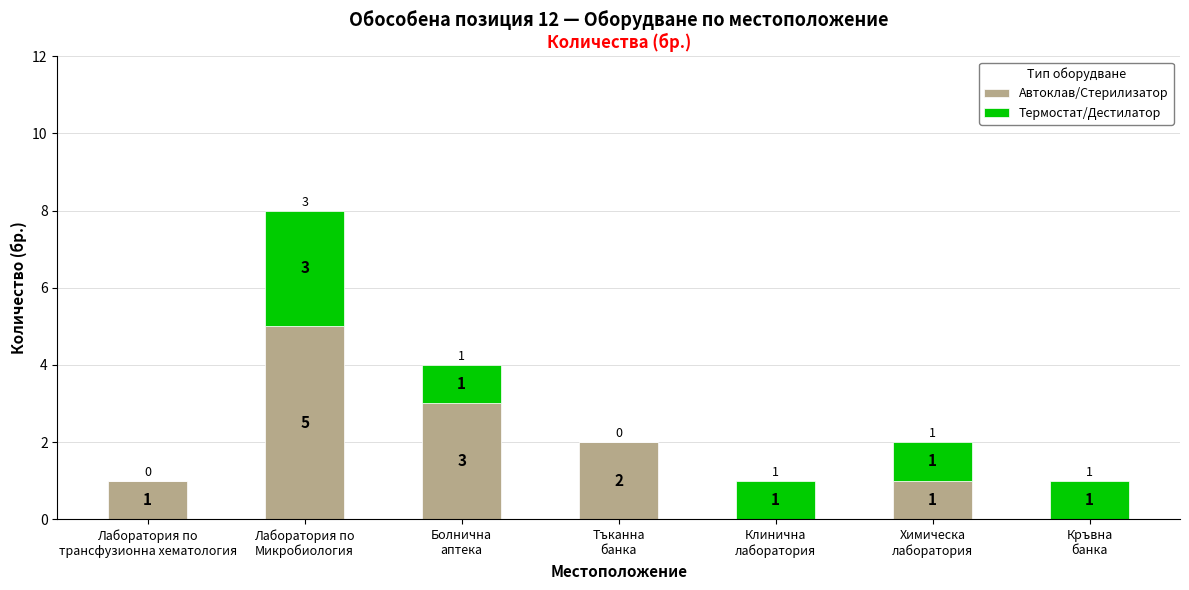

What are all the series names shown in the legend?

Автоклав/Стерилизатор, Термостат/Дестилатор